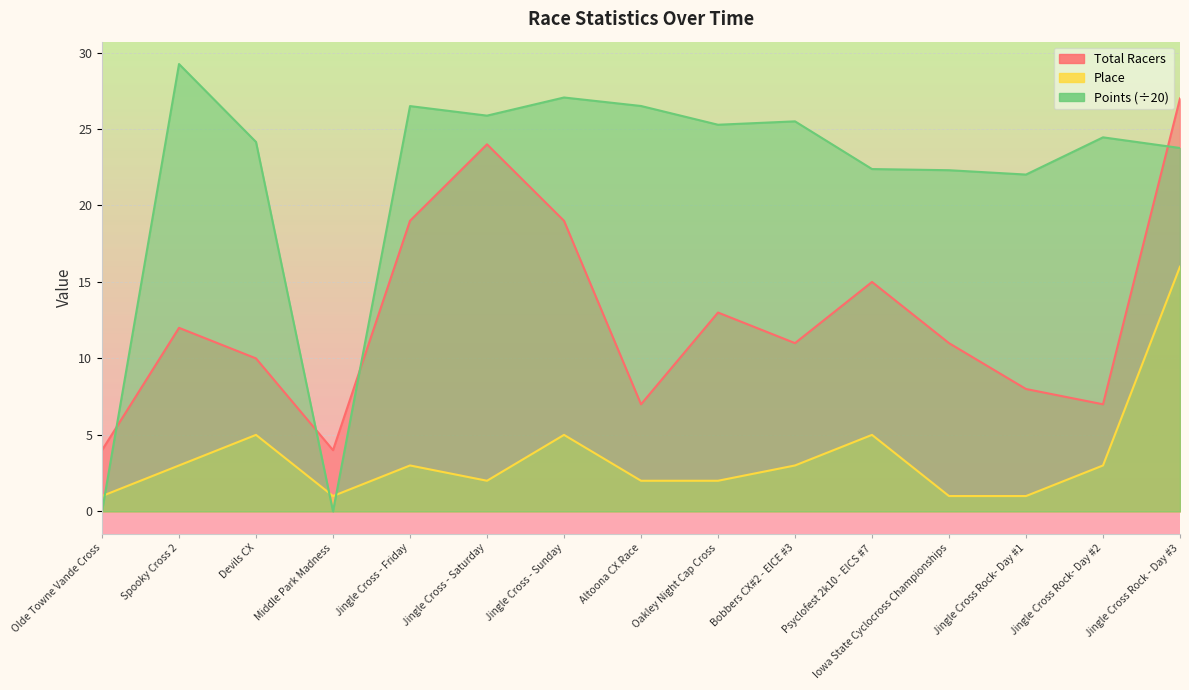

Which has a higher value, Altoona CX Race or Jingle Cross - Saturday?

Jingle Cross - Saturday